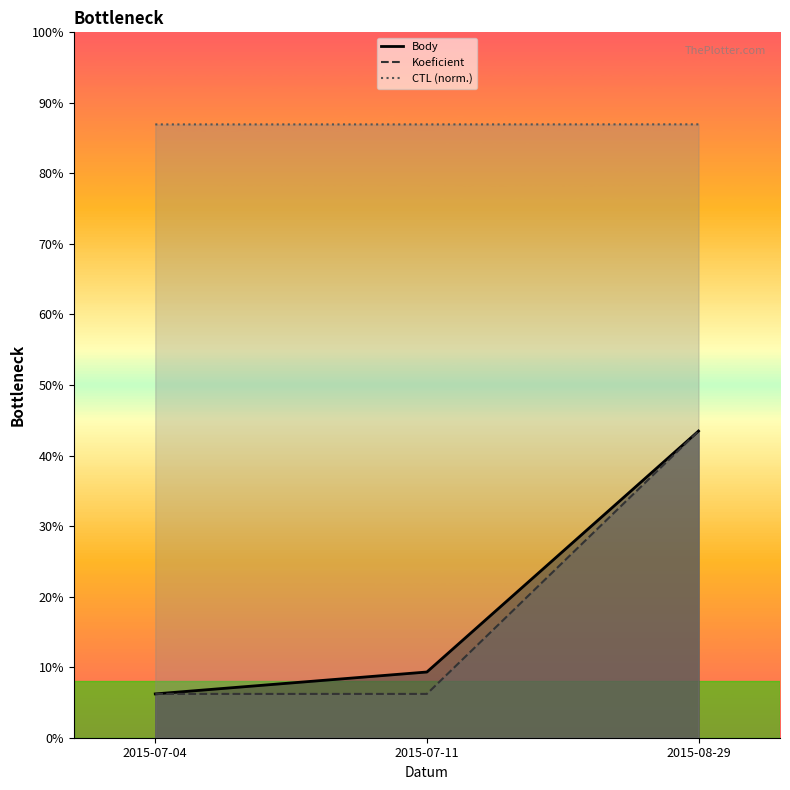

Reading left to right, list all the values displayed in this chart.

Body: 1.0	1.5	7.0
Koeficient: 1.0	1.0	7.0
CTL: 14.0	14.0	14.0